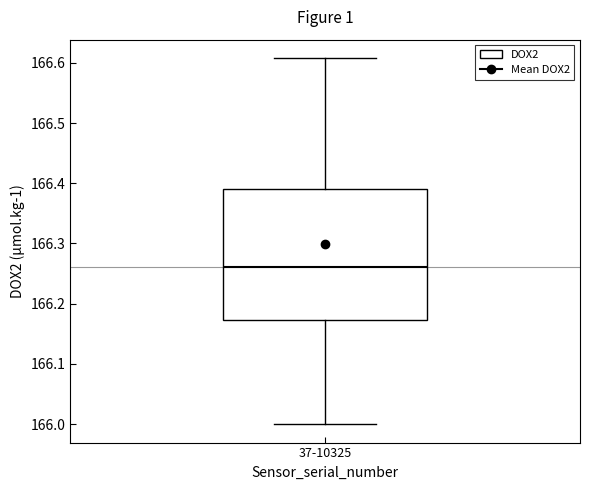

Where does the lower whisker of the box for 37-10325 end on the y-axis? The values are not printed on the chart, so give them approximately, as read against the axis.

166.00